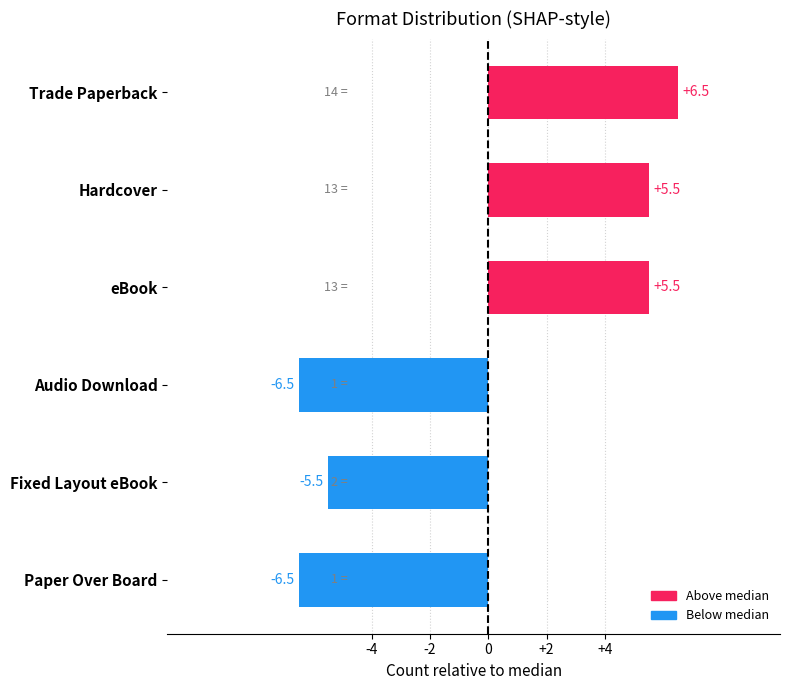

Are the bars grouped side by side (vs. stacked)?

No